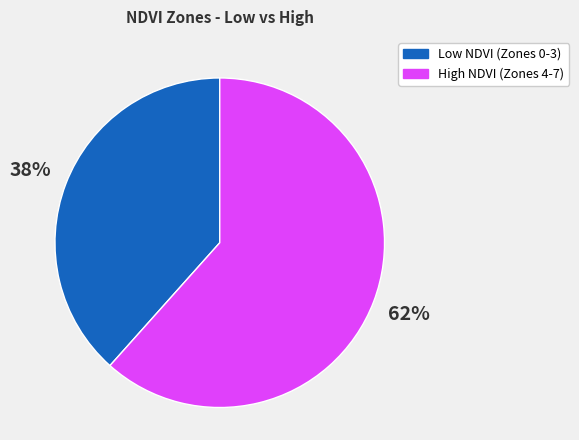

Is there a majority slice in this chart?

Yes